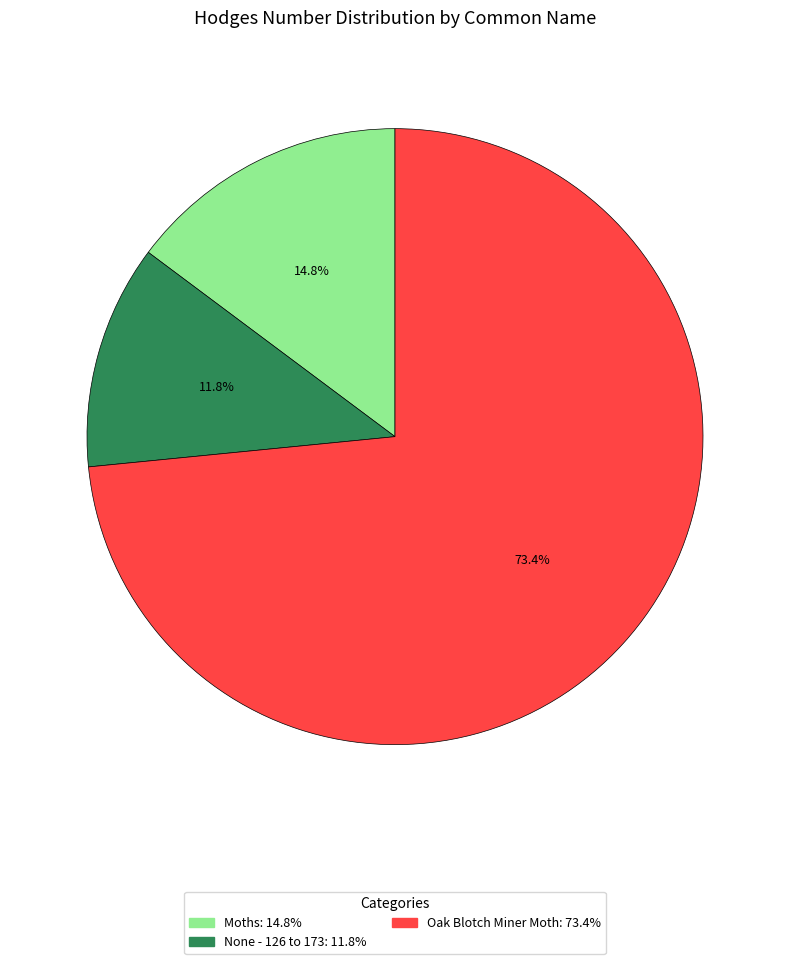

How many slices are in this pie chart?

3